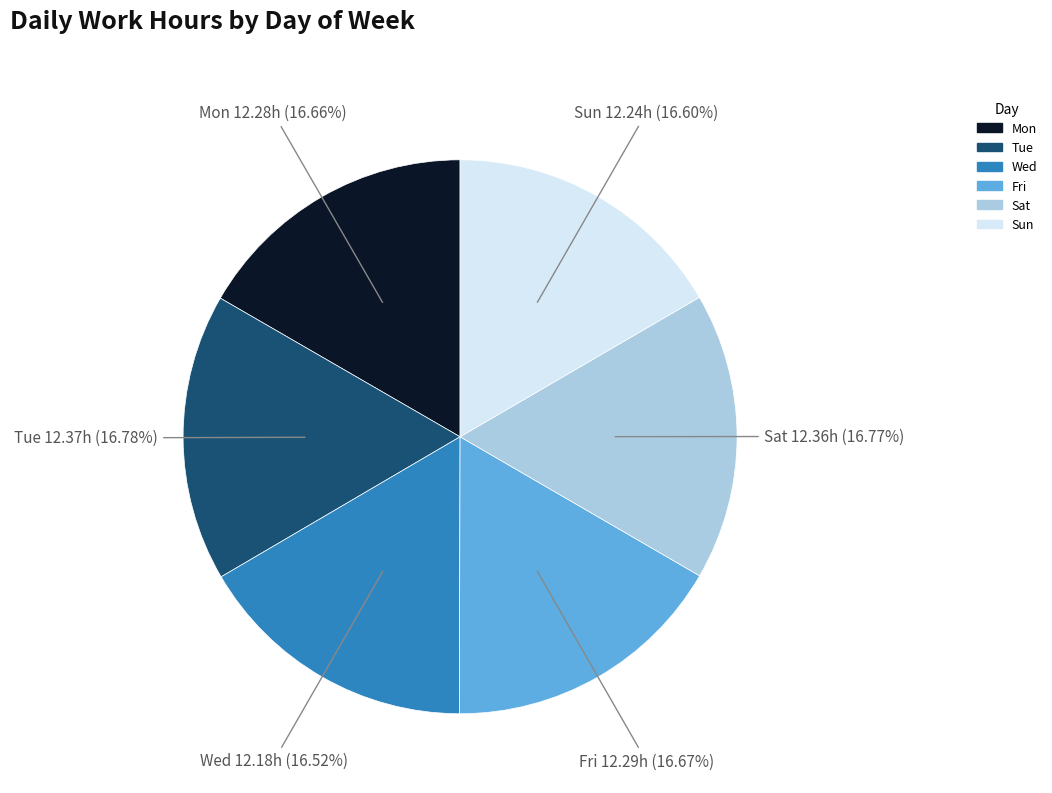

Count the number of slices in the pie.

6